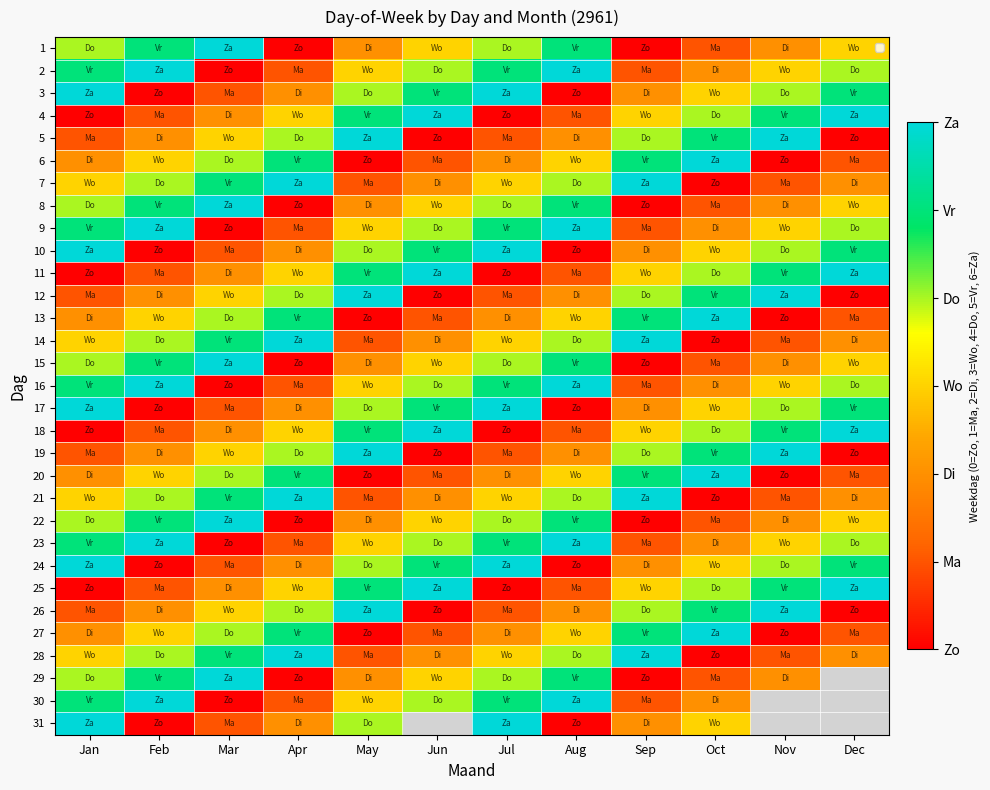

At which label does 6 first exceed 3?

Mar